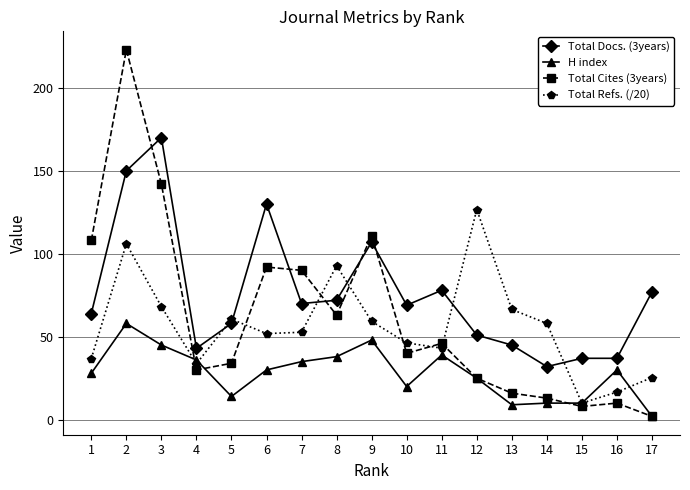

Which series has the largest total across all categories?

Total Docs. (3years)